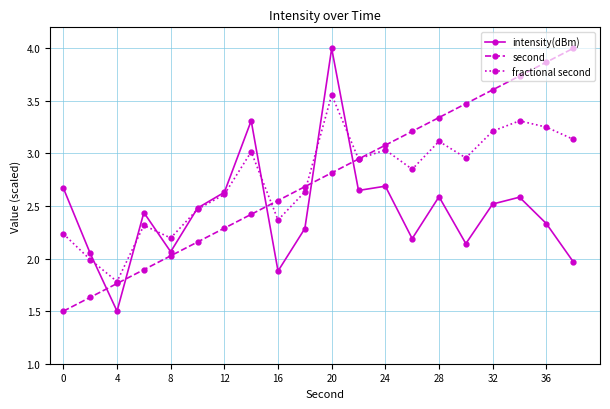

What are all the series names shown in the legend?

intensity(dBm), second, fractional second